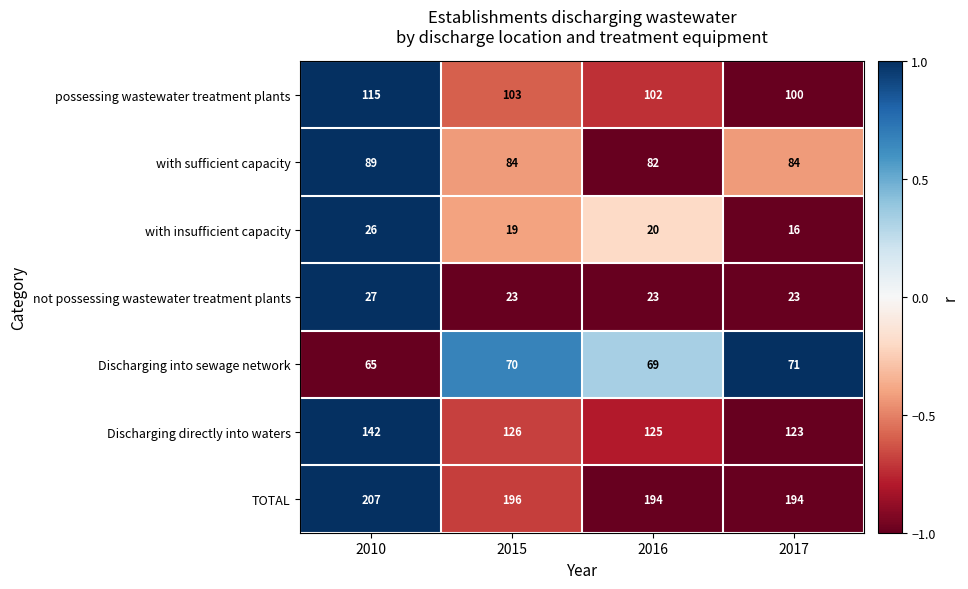

Which series changed the most between 2010 and 2015?

Discharging directly into waters